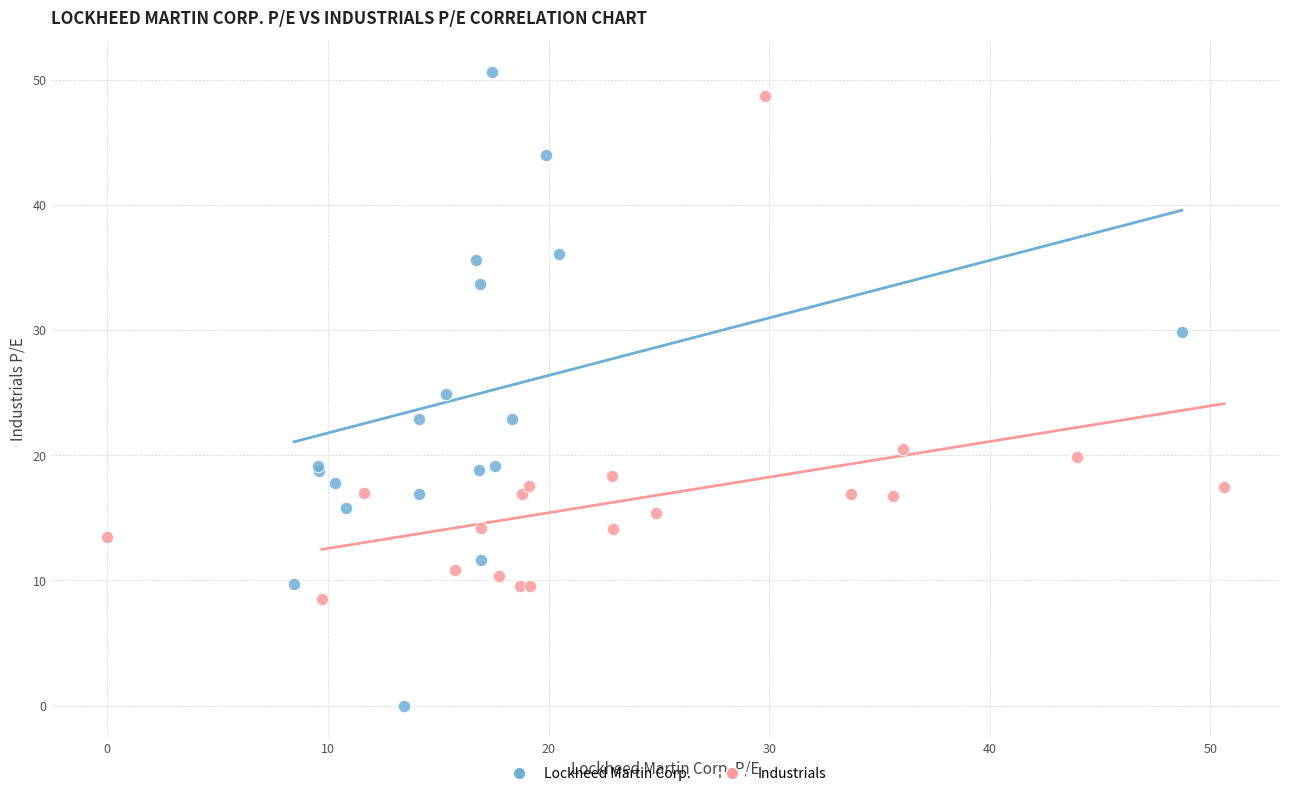

Which series reaches the minimum Y coordinate?

Lockheed Martin Corp.